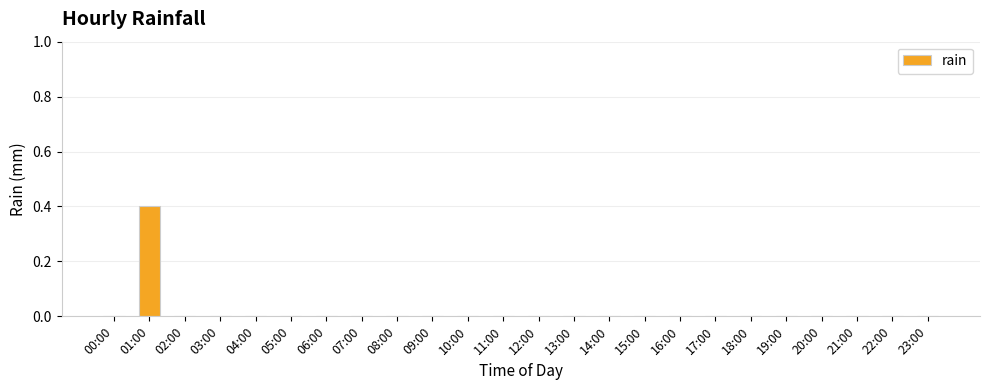

Which label corresponds to the largest value in the chart?

01:00